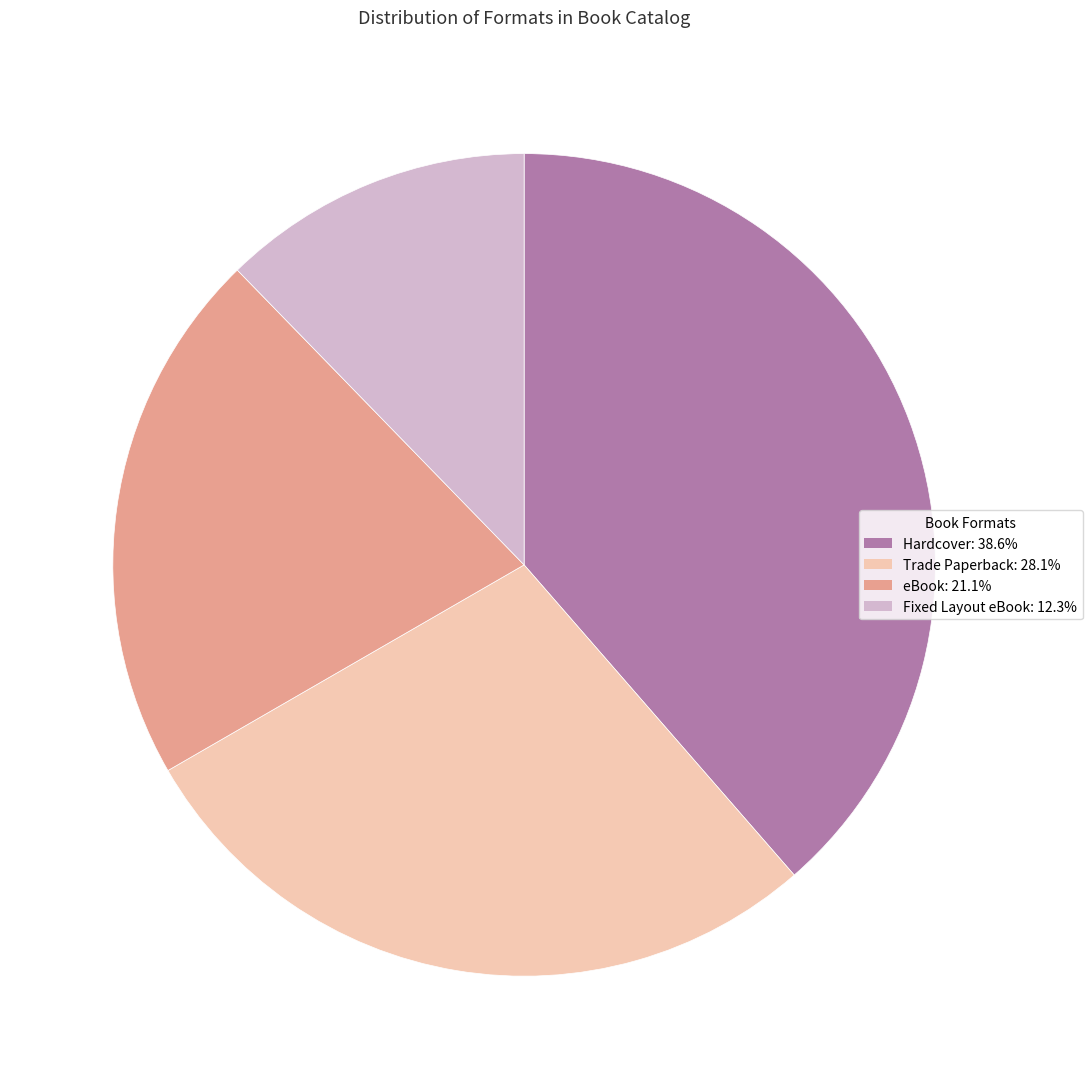

Does Trade Paperback account for over 50% of the chart?

No